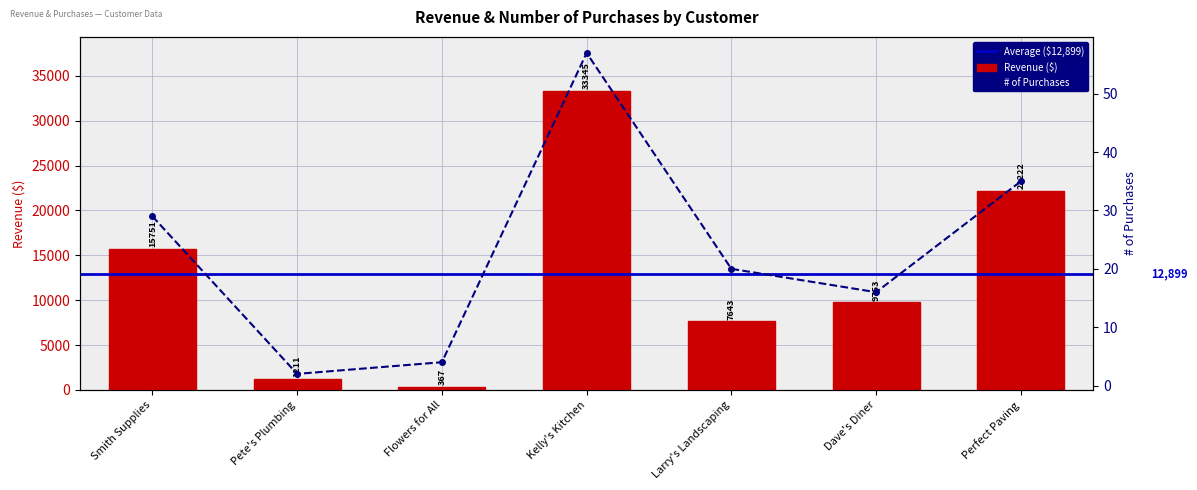

The # of Purchases series shows 29 at Smith Supplies. True or false?

True